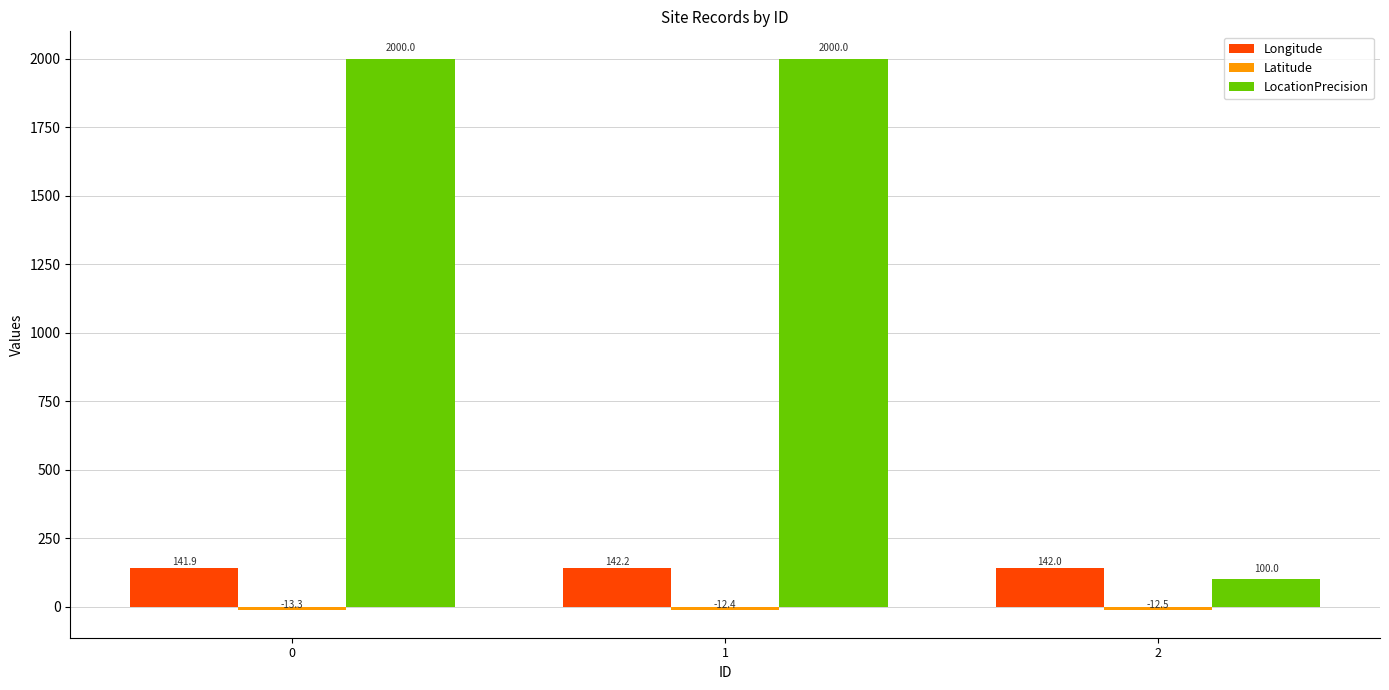

How many categories are shown in the chart?

3